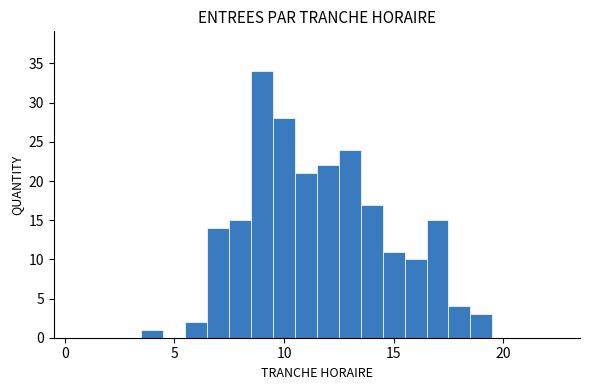

Around what value on the x-axis is the tallest bar? Give the approximate position of its centre, as read against the axis.

9.0